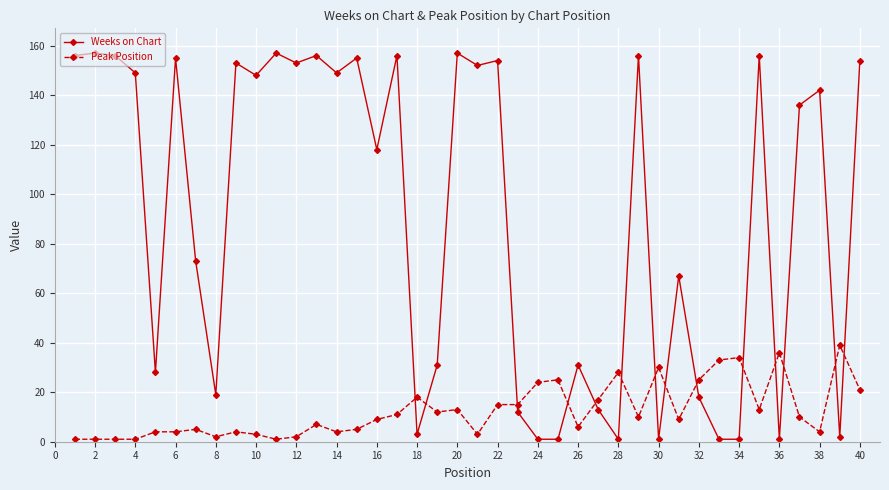

What is the average value of the Weeks on Chart series?

91